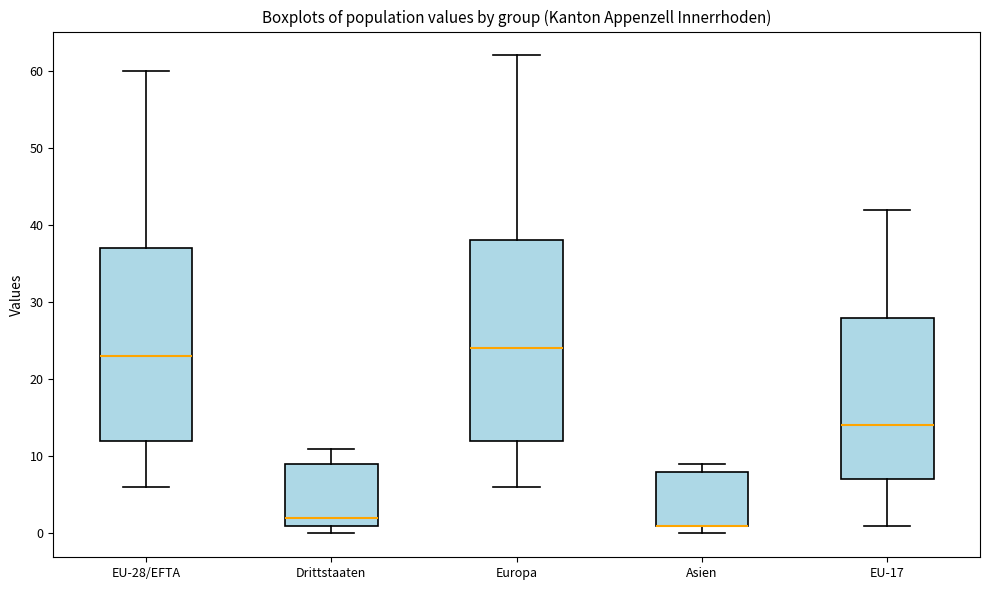

Where does the upper whisker of the box for EU-17 end on the y-axis? The values are not printed on the chart, so give them approximately, as read against the axis.

42